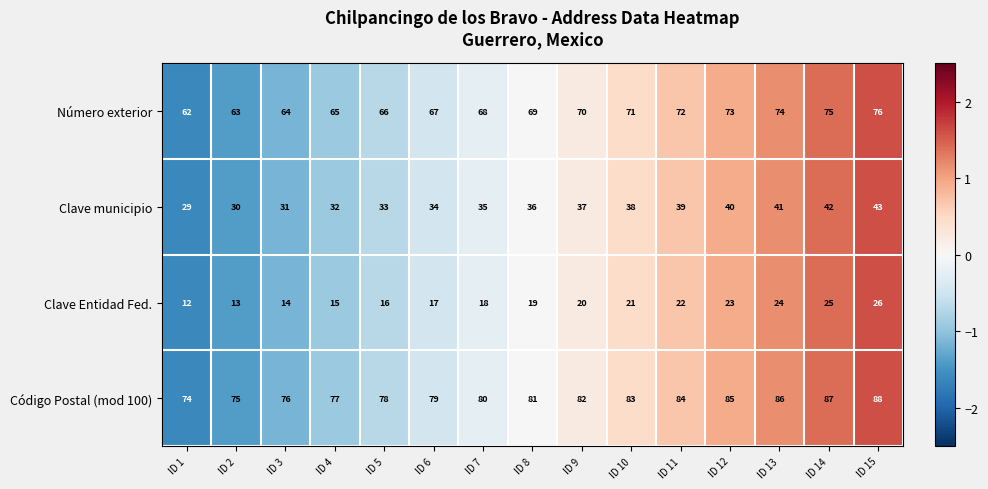

At ID 8, list the series in order from largest to smallest.

Código Postal (mod 100), Número exterior, Clave municipio, Clave Entidad Fed.